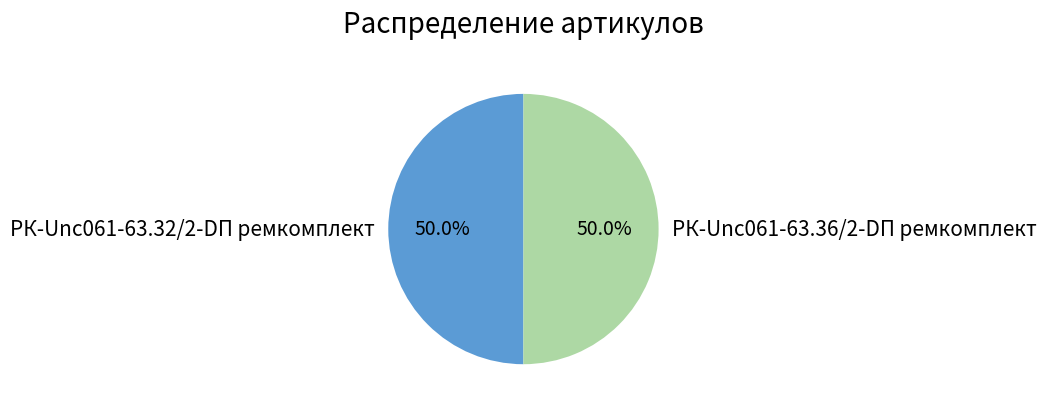

How many segments does this pie chart have?

2